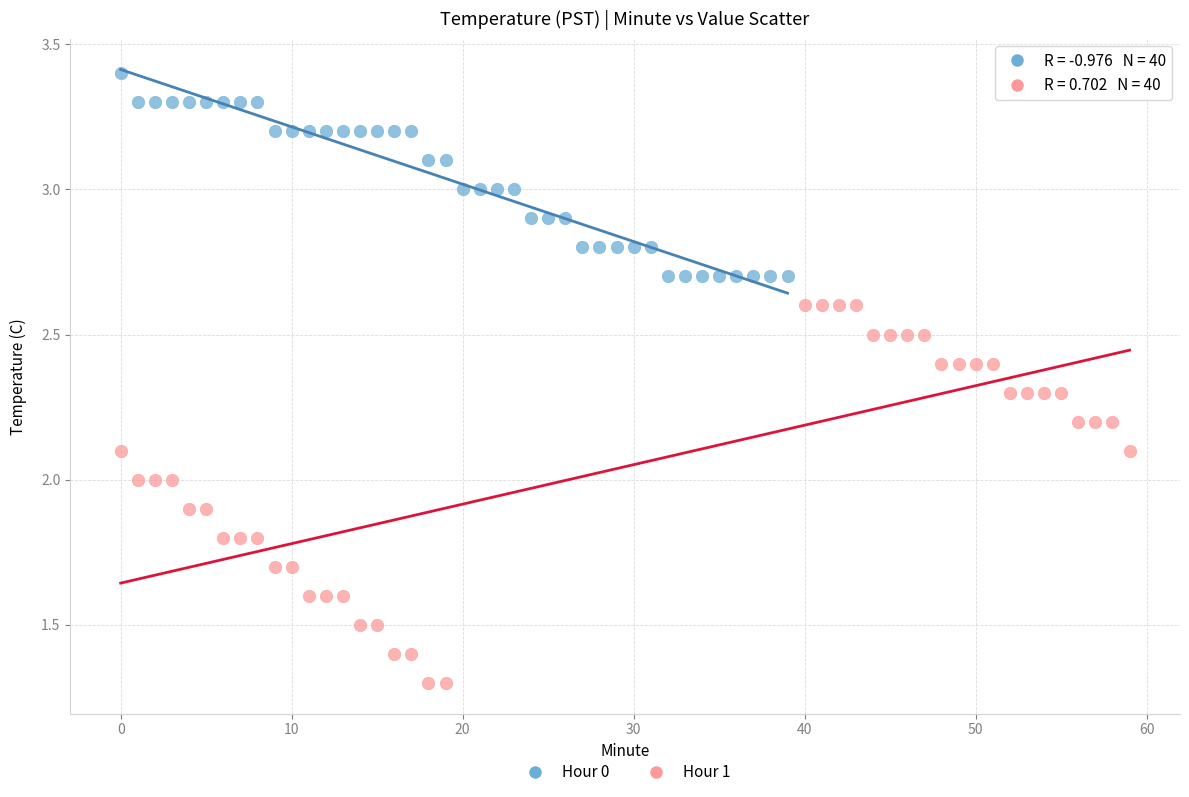

Which series has the widest spread of Y values?

Hour 1